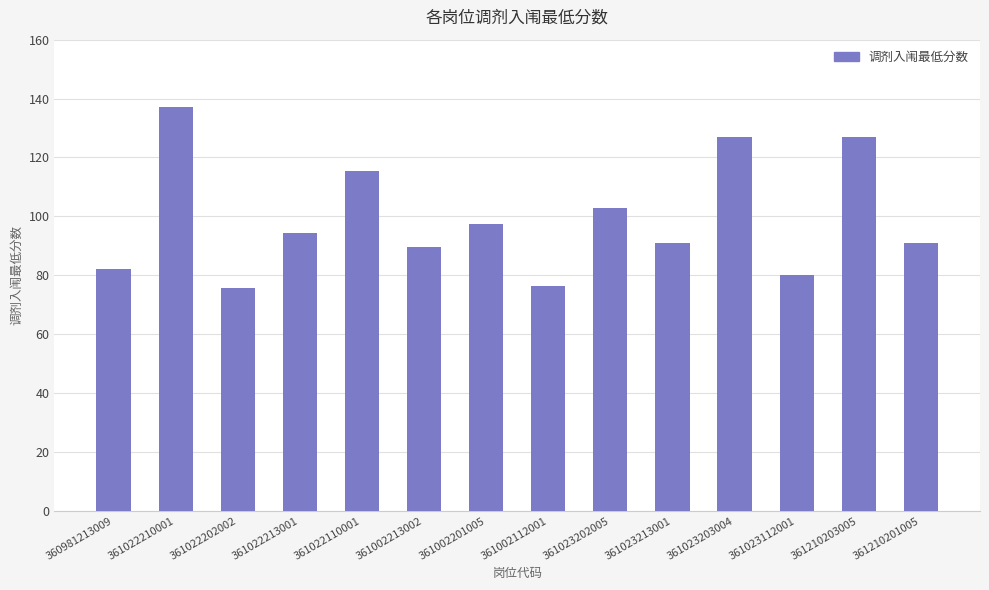

What is the average value?

99.1